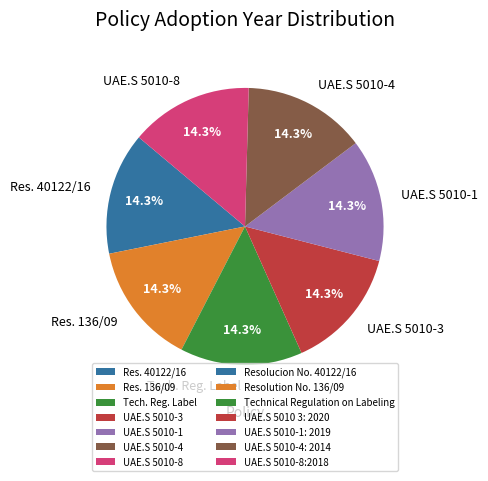

Is UAE.S 5010-1 the majority of the pie?

No